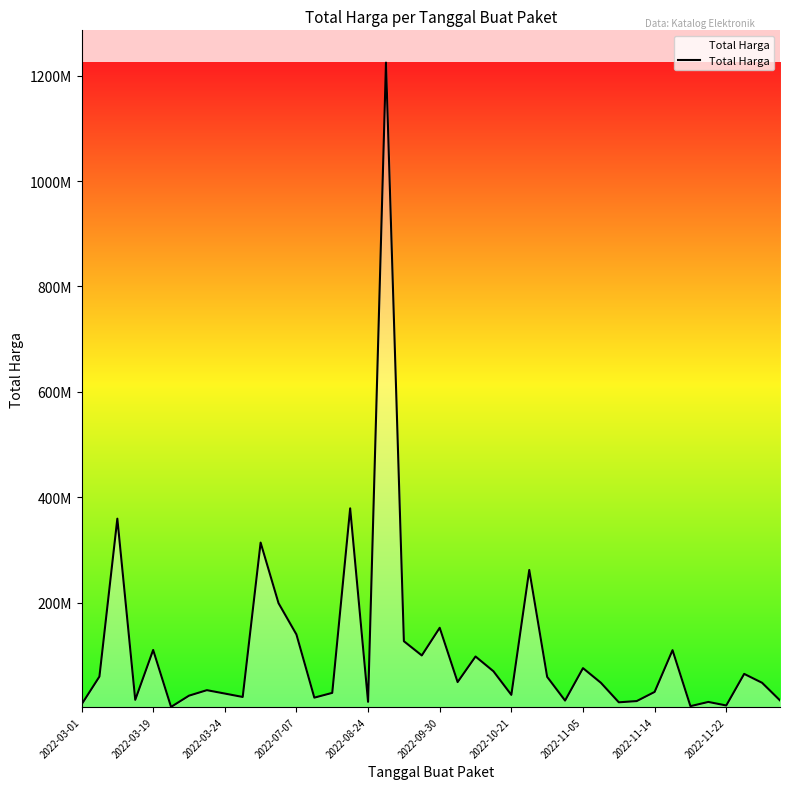

Is this an area chart (filled region under the line)?

Yes